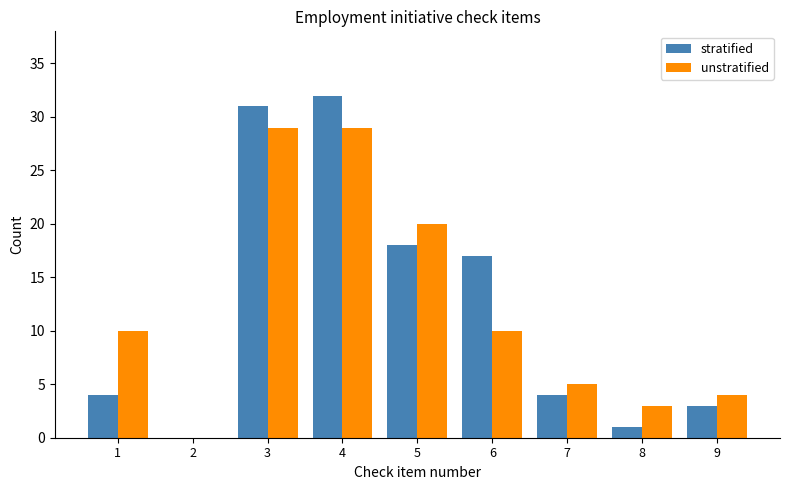

How many series are shown in this chart?

2